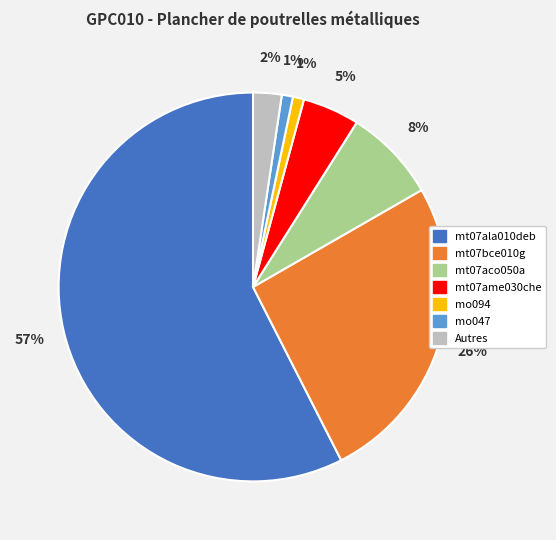

Is there any slice that represents more than half of the pie?

Yes